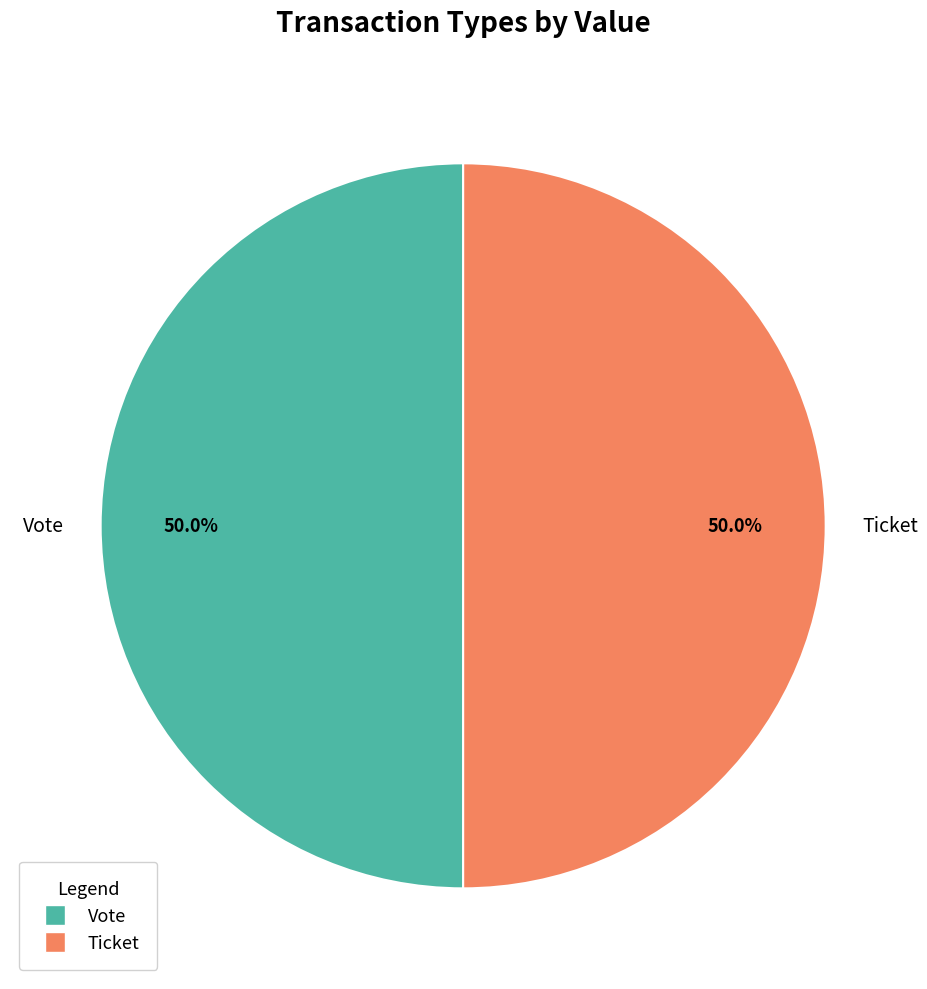

How much of the chart is everything except Vote?

50.0%